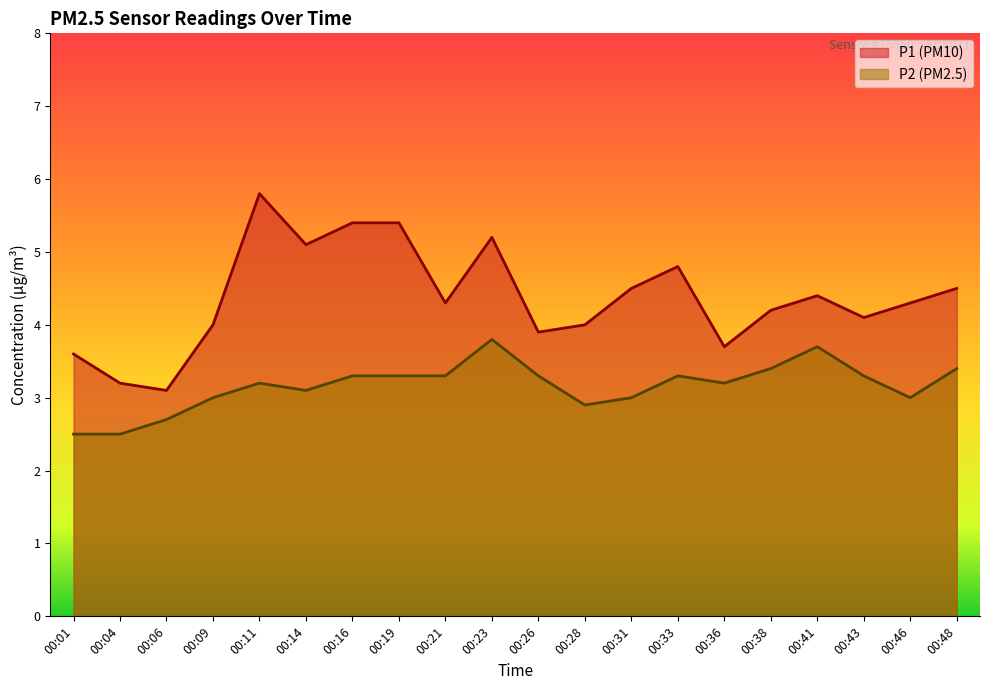

True or false: P2 (line) and P1 (line) intersect in this chart.

False